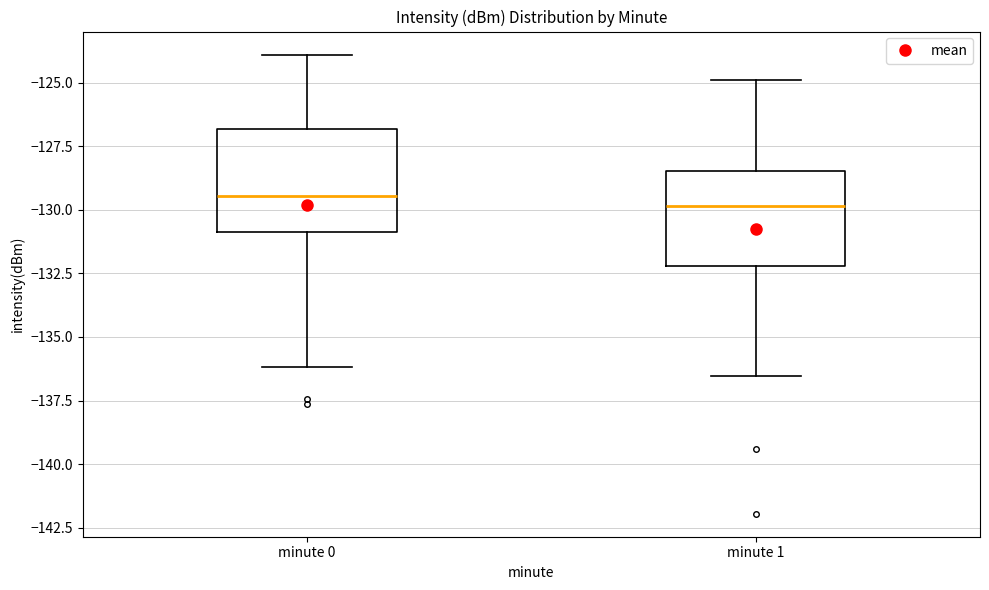

Where does the median line of the box for minute 0 sit on the y-axis? The values are not printed on the chart, so give them approximately, as read against the axis.

-129.5